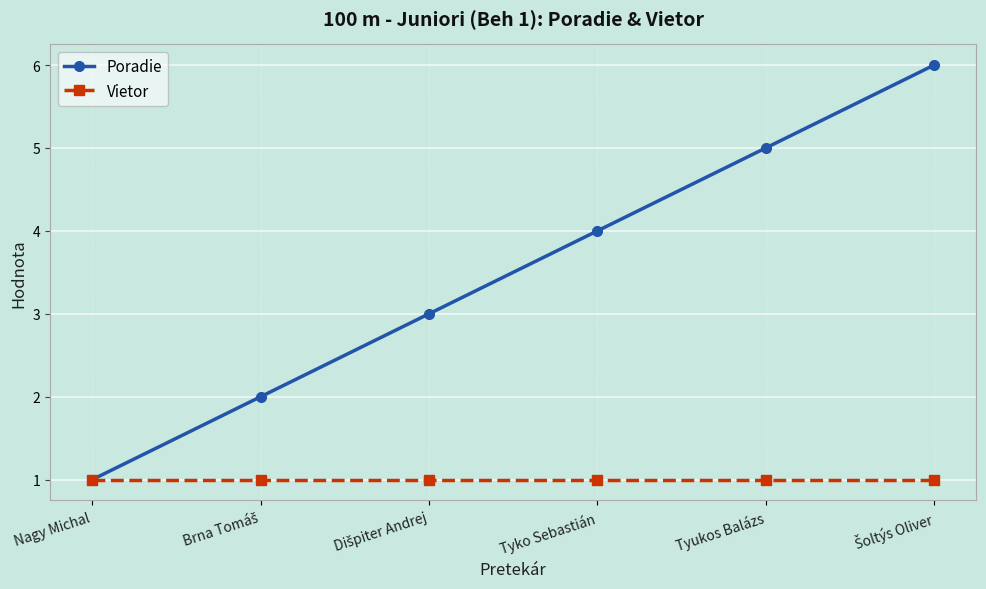

What position from the right is Nagy Michal?

6